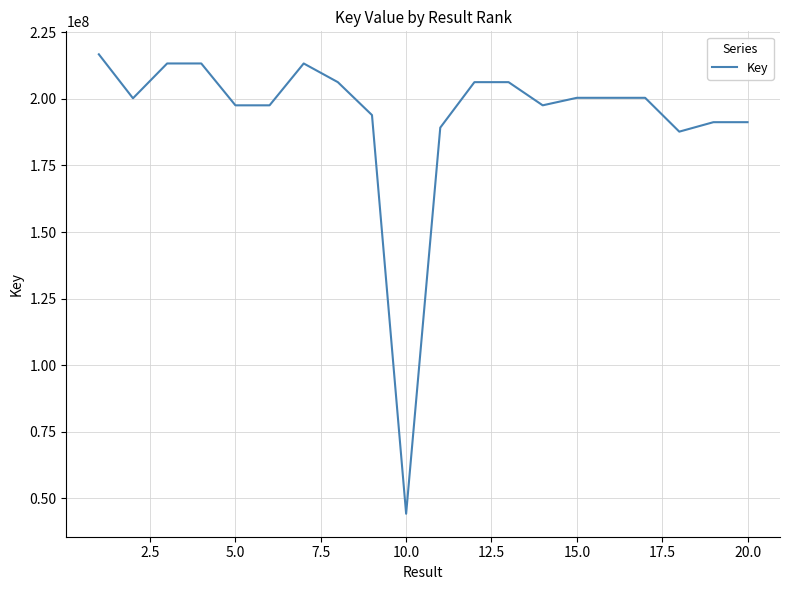

What is the minimum value shown in the chart?

44254530